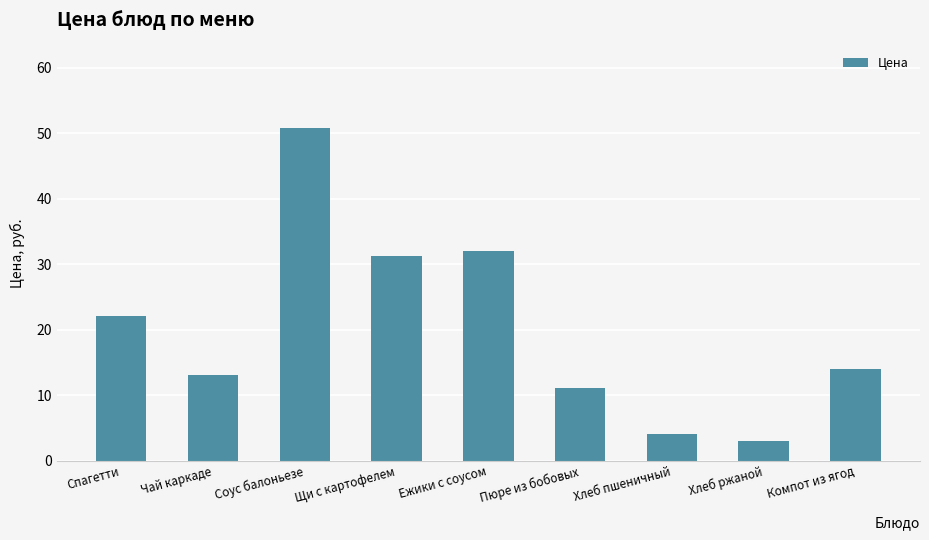

Reading right to left, extract all data points from this chart.

Компот из ягод=14.0	Хлеб ржаной=3.0	Хлеб пшеничный=4.0	Пюре из бобовых=11.0	Ежики с соусом=32.0	Щи с картофелем=31.2	Соус балоньезе=50.7	Чай каркаде=13.0	Спагетти=22.0